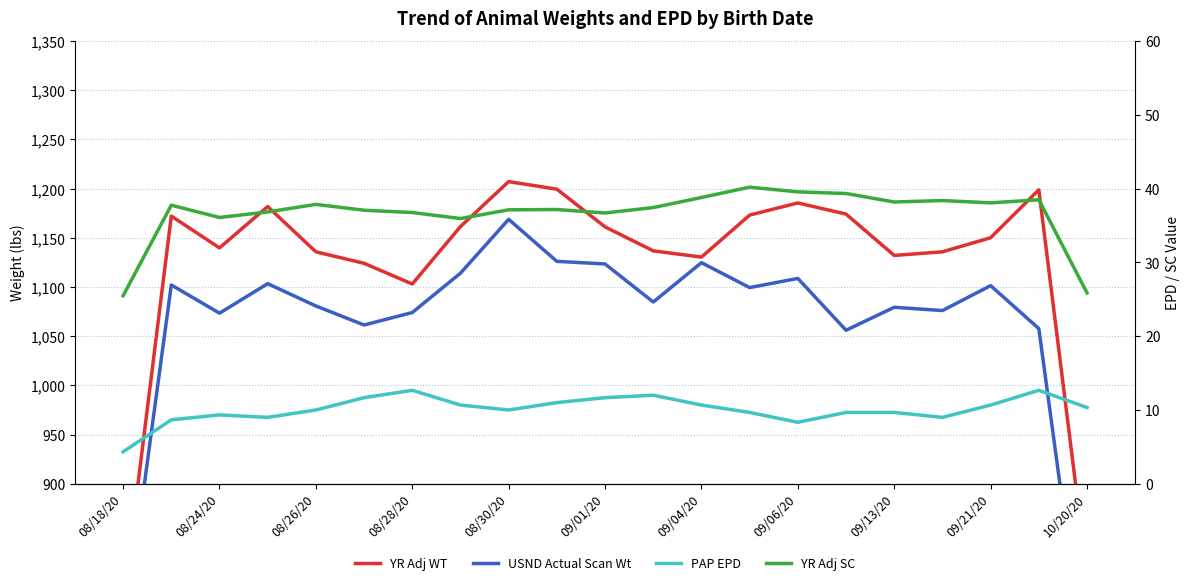

Is the value of PAP EPD at 11 greater than the value of USND Actual Scan Wt at 09/21/20?

No